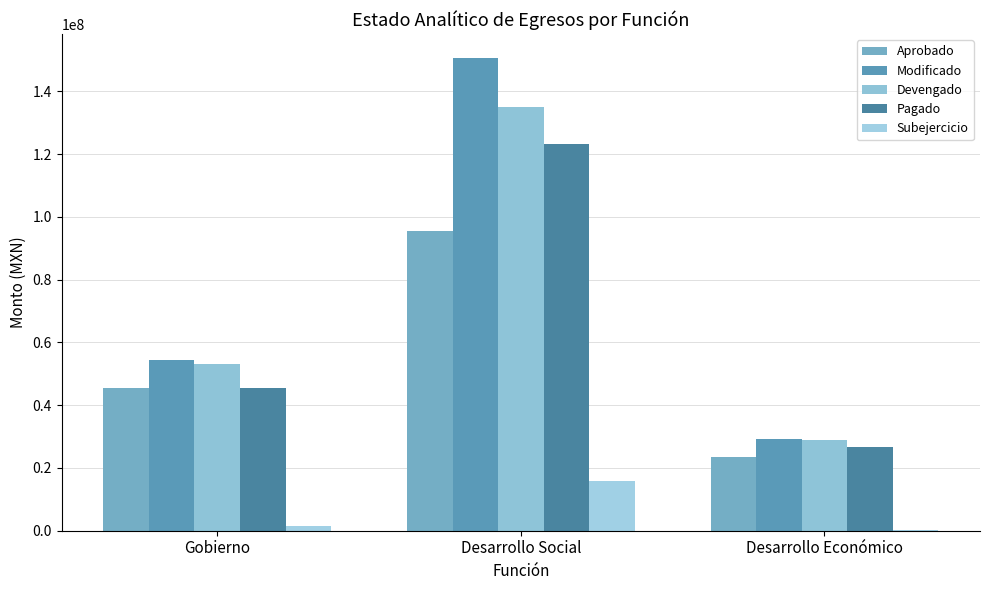

What is the difference between the highest and lowest values at Desarrollo Económico?

29014658.6